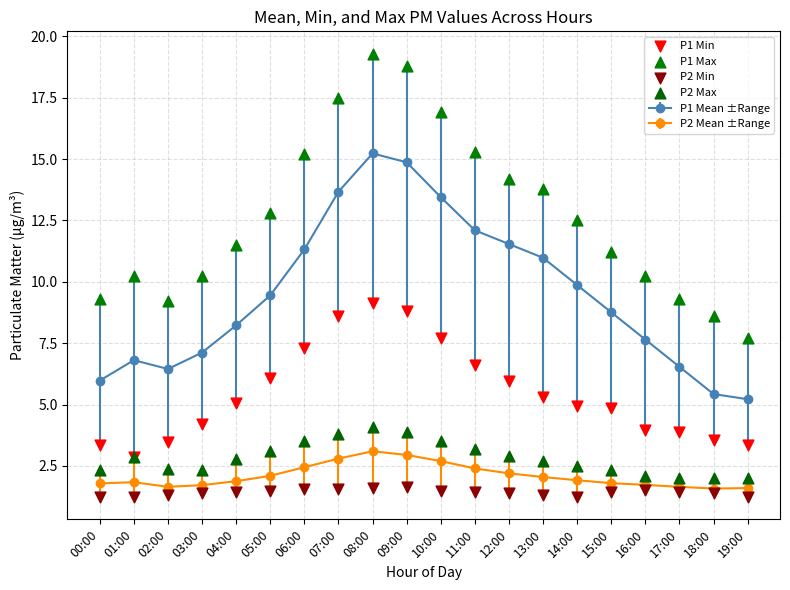

At how many categories does at least one series exceed 10?

15